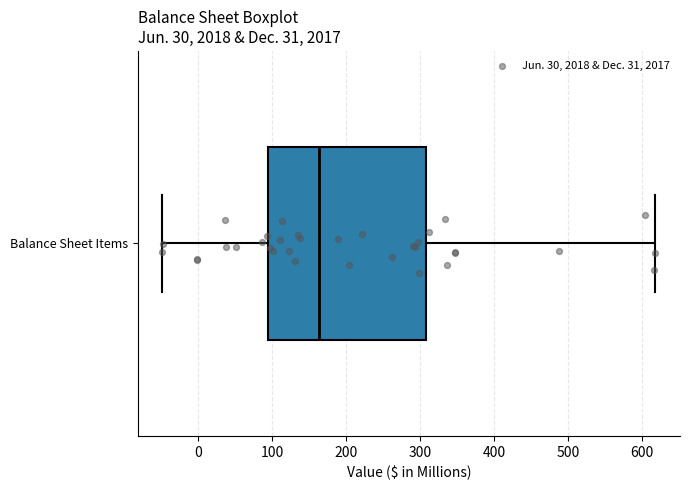

Read this box plot against the x-axis: the position of the median line, the range covered by the box, and the ends of both whiskers. The values are not printed on the chart, so give them approximately, as read against the axis.

median 160, box 90 to 310, whiskers -50 to 620